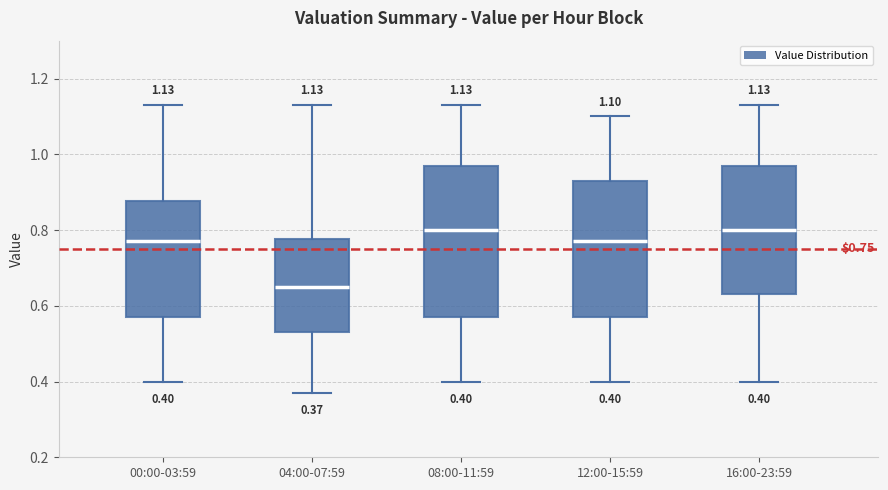

Comparing the boxes themselves (not the whiskers), which one is the tallest?

08:00-11:59